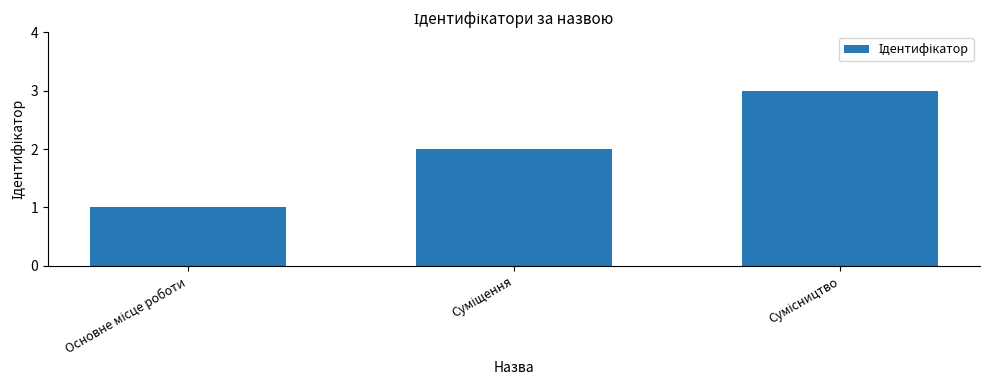

What is the value of the 1st bar from the left?

1